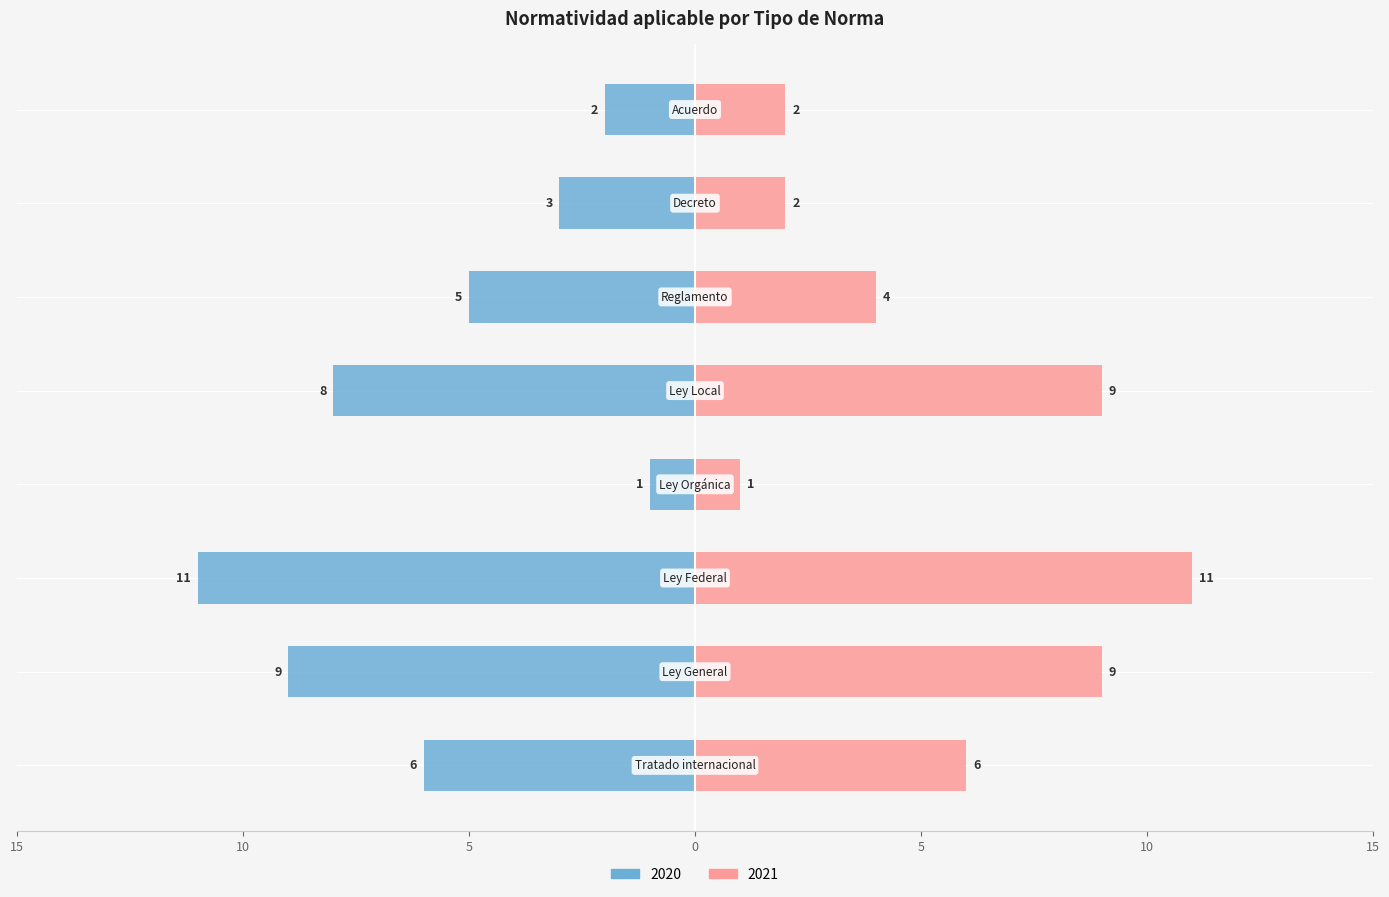

Is it true that 2020 equals -3 at Acuerdo?

False